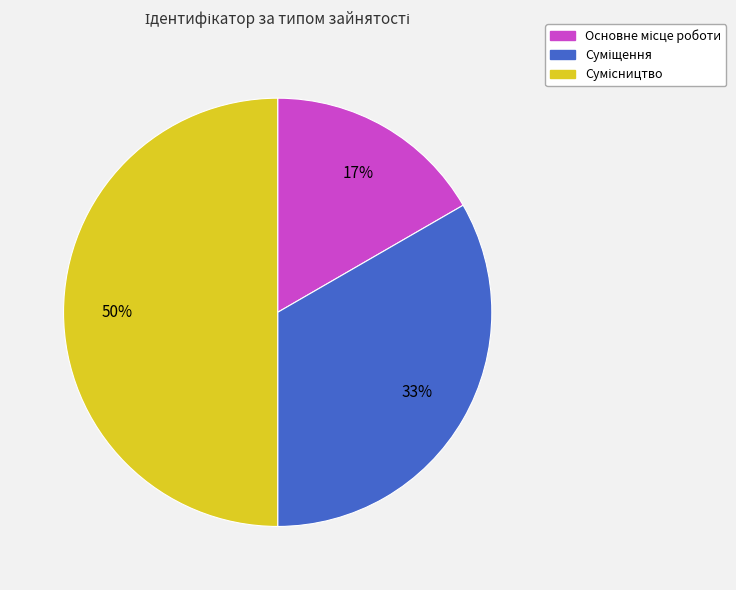

To the nearest percent, what is the difference between the largest and smallest slice percentages?

33%